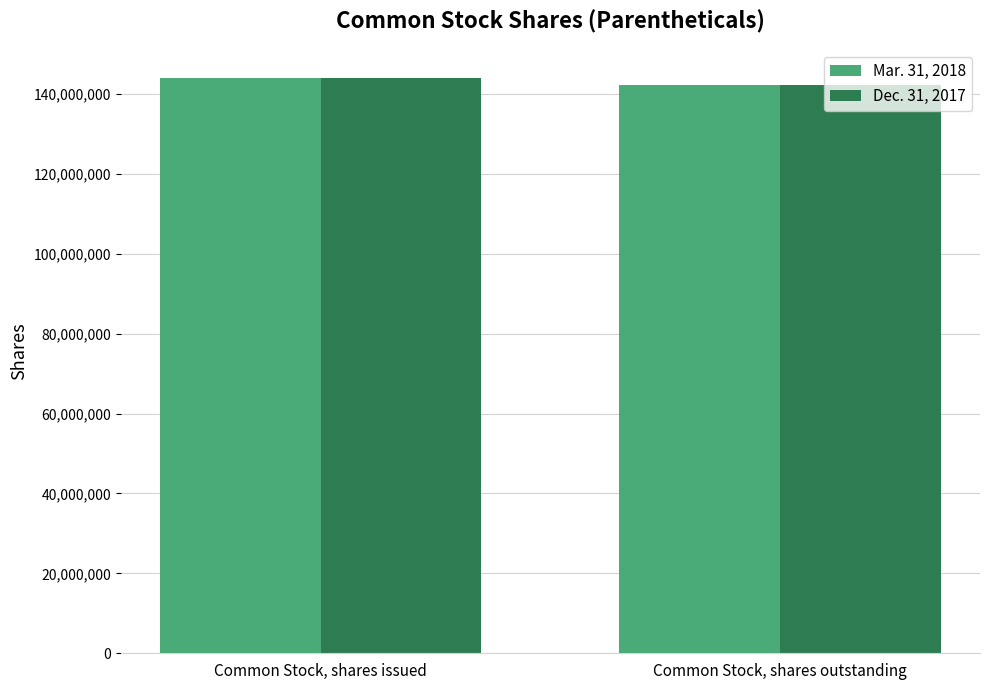

What is the sum of all Mar. 31, 2018 values?

286127074